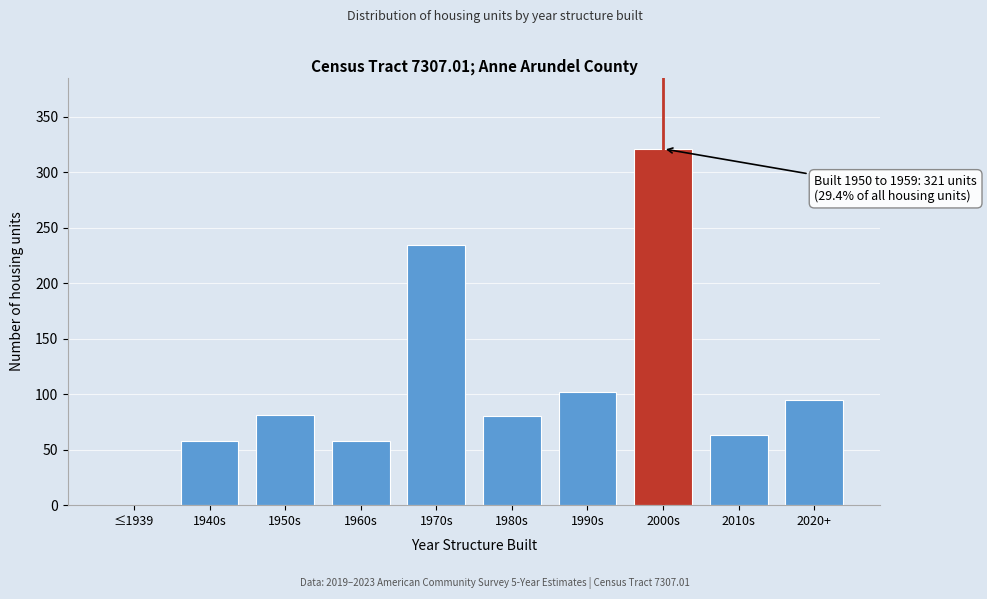

The chart shows a value of 63 at 2010s. True or false?

True